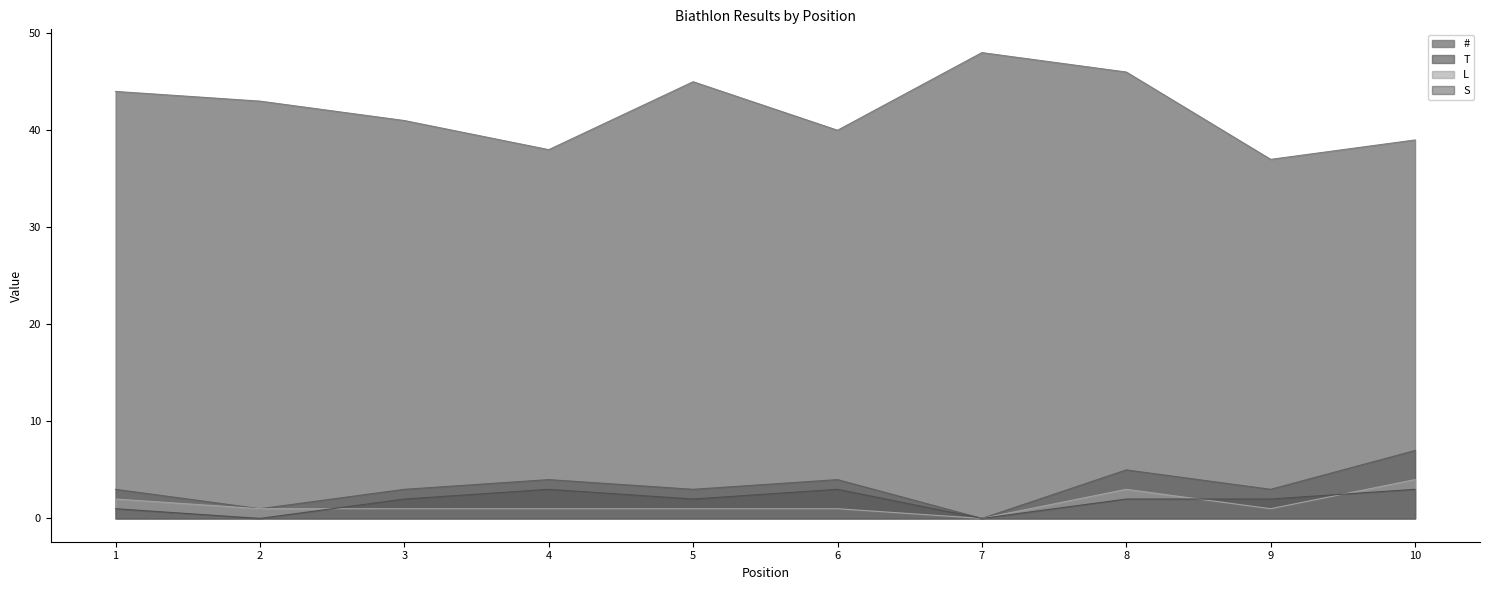

What is the value of the L point at the 2nd from the left?

1